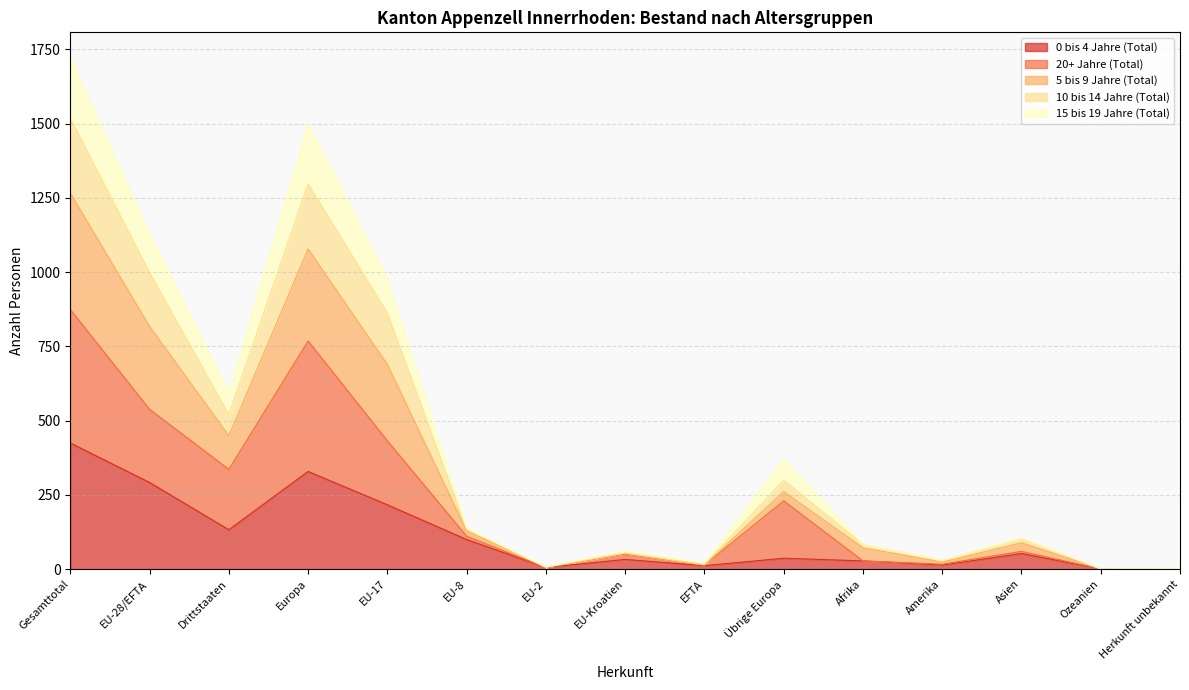

Which has a higher value, Übrige Europa or EU-8?

EU-8